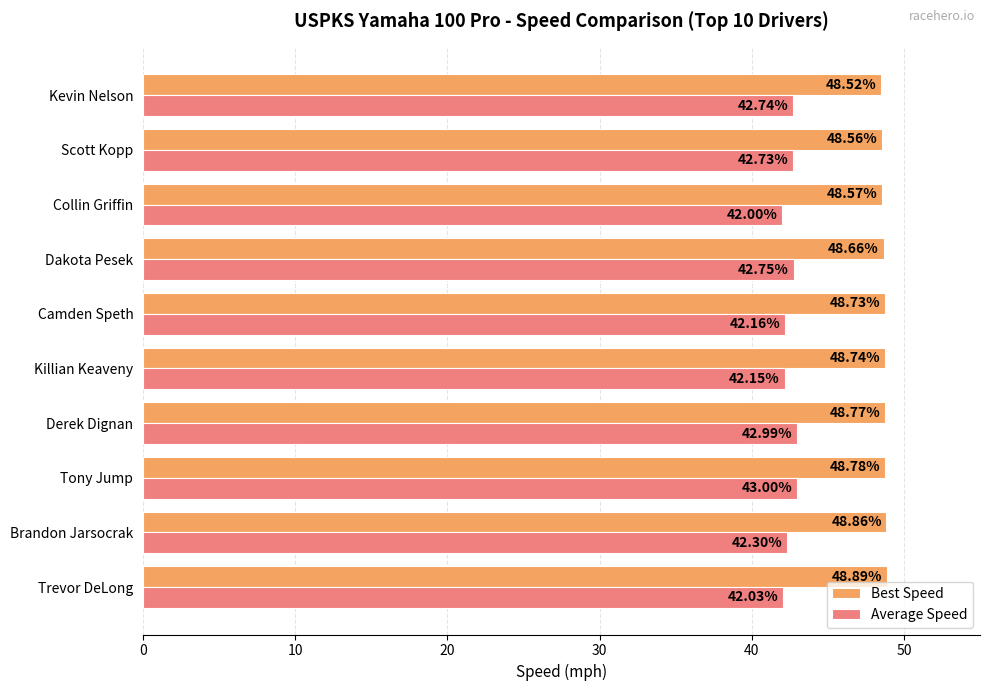

How many distinct data groups are displayed?

2